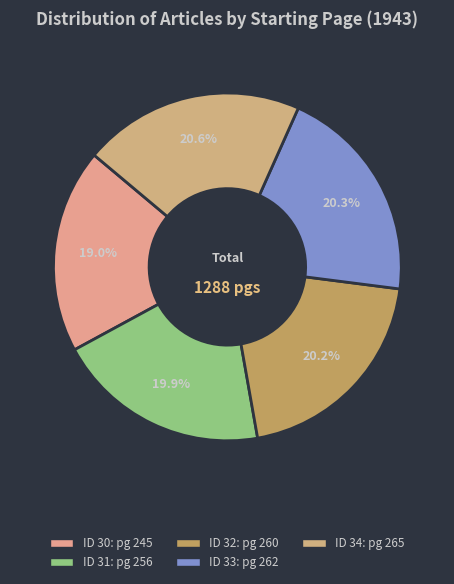

Rank the categories by value from lowest to highest.

30, 31, 32, 33, 34